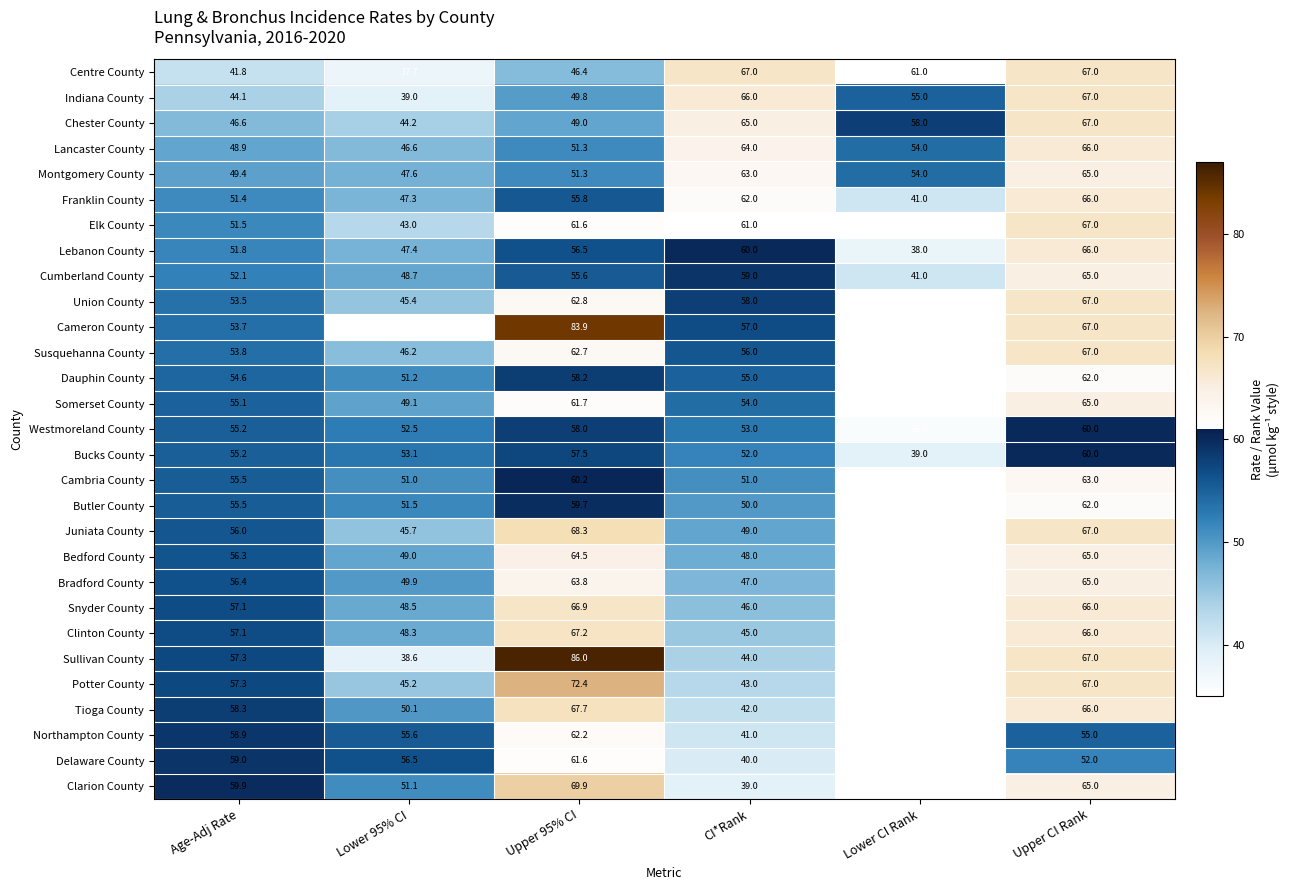

Is it true that Union County equals 73.4 at Lower 95% CI?

False